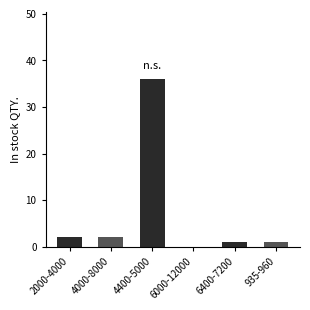

What is the difference between the values at 6400-7200 and 2000-4000?

1